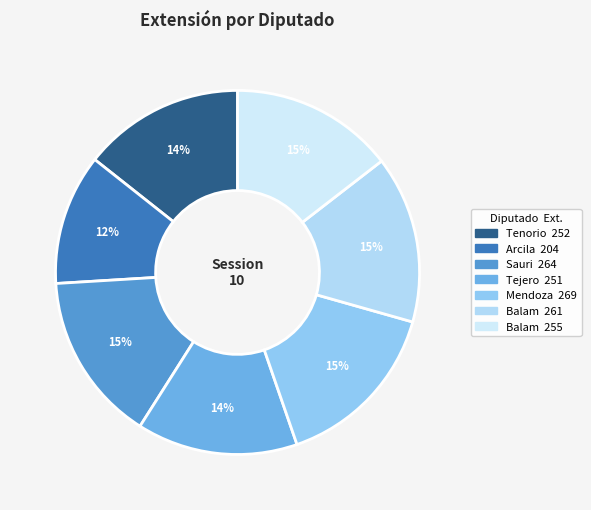

Which category has the smallest portion of the pie?

Eduardo Lorenzo Martínez Arcila (XV)